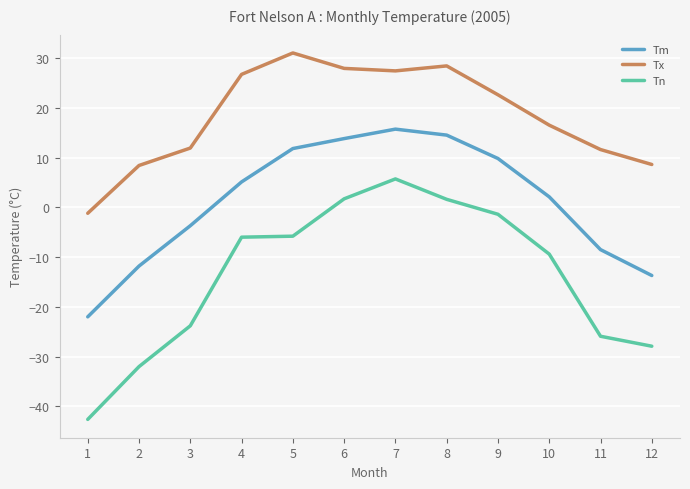

What are all the series names shown in the legend?

Tm, Tx, Tn